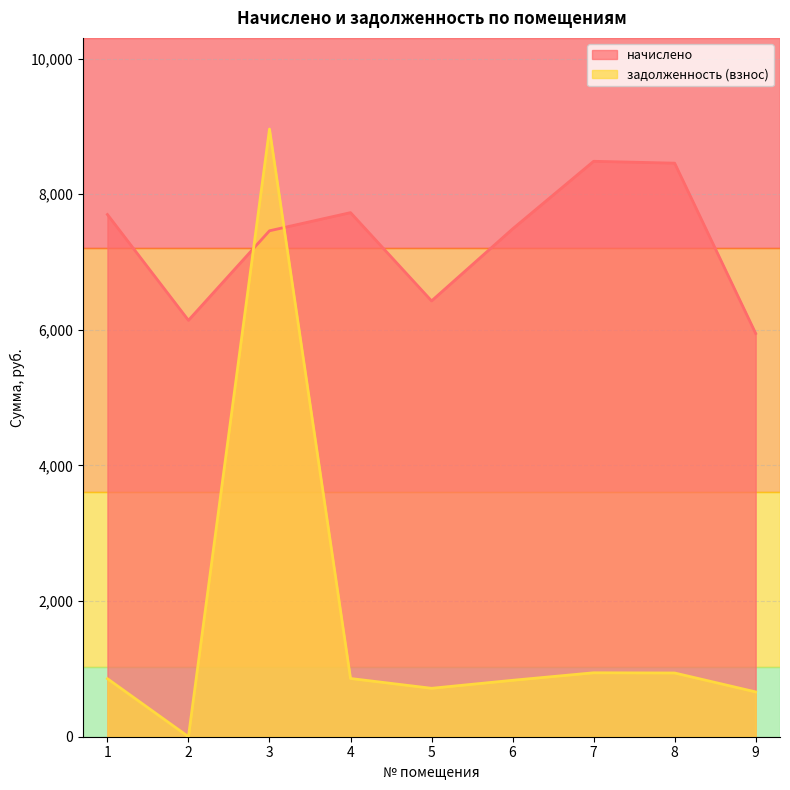

Does the chart have visible grid lines?

Yes